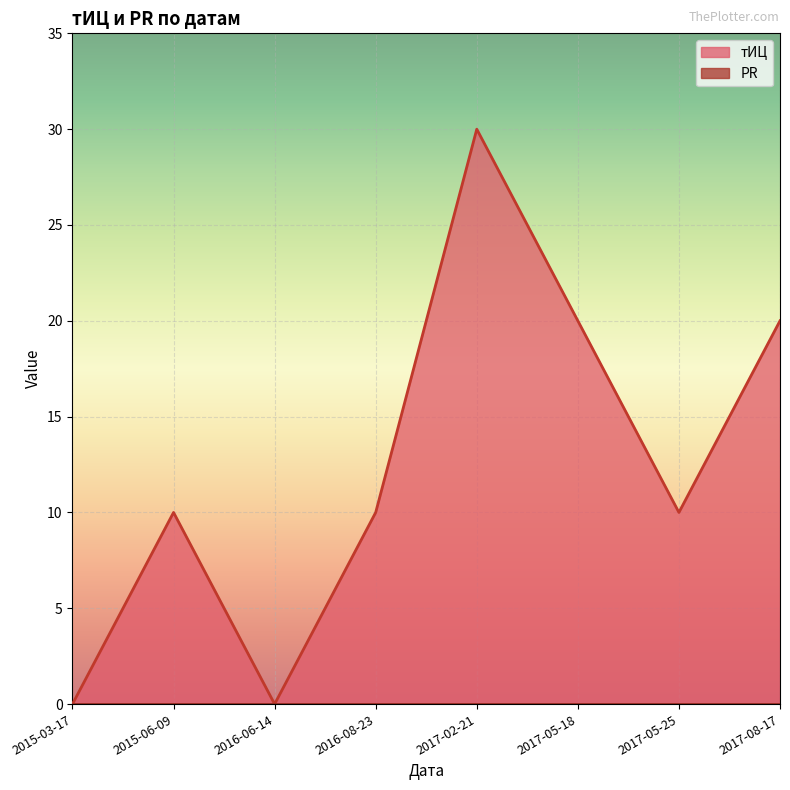

Reading left to right, transcribe all the data shown in this chart.

2015-03-17=0	2015-06-09=10	2016-06-14=0	2016-08-23=10	2017-02-21=30	2017-05-18=20	2017-05-25=10	2017-08-17=20